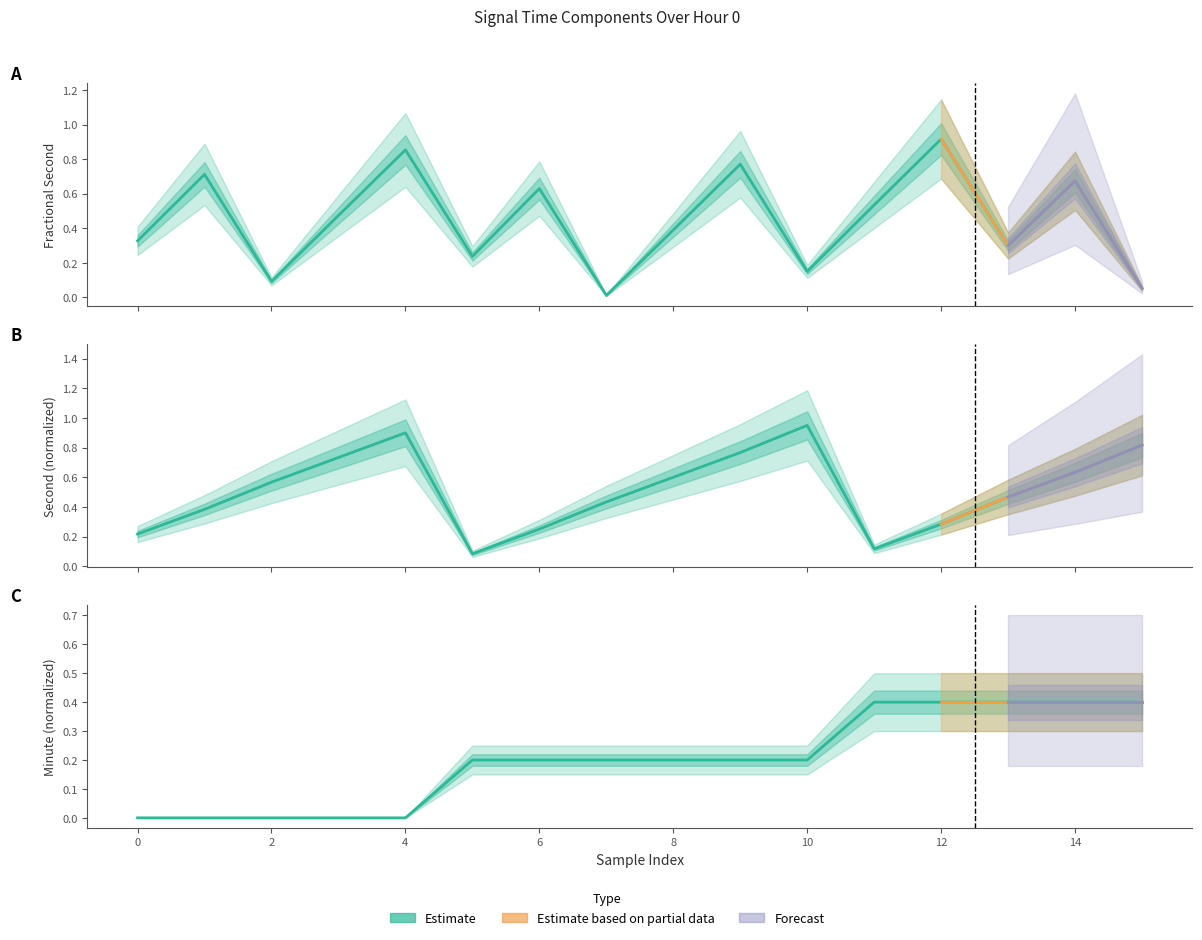

Count the number of categories in the chart.

16